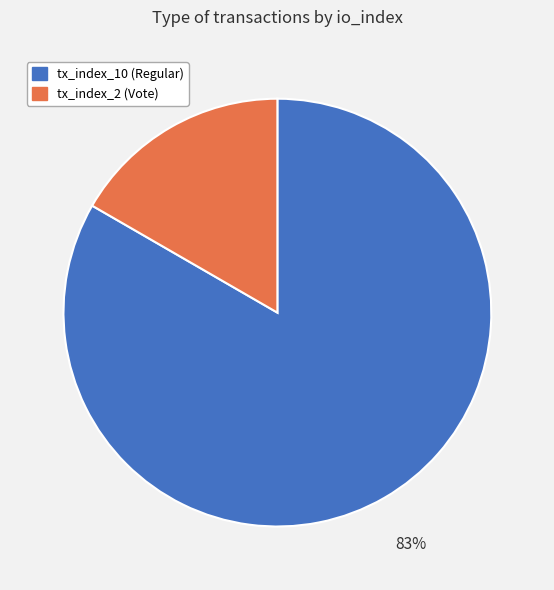

Which has a higher value, tx_index_10 (Regular) or tx_index_2 (Vote)?

tx_index_10 (Regular)